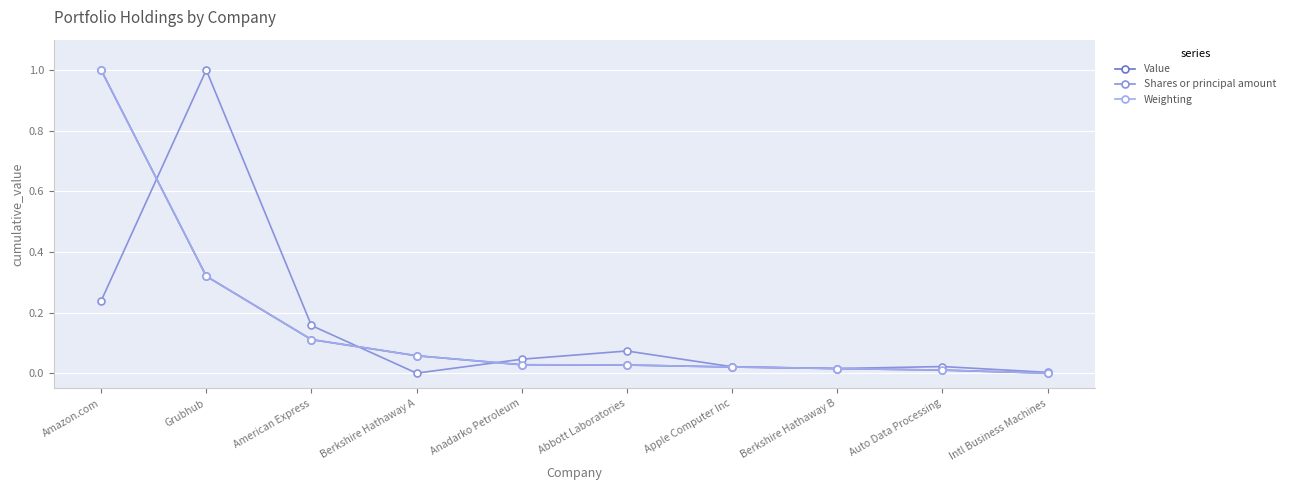

How many data points does each series have?

10